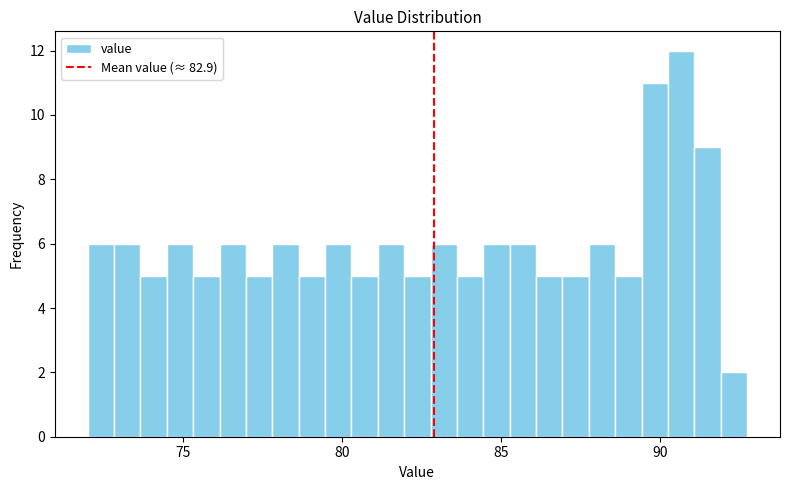

Read against the x-axis, roughly where is the centre of the tallest bar?

90.5